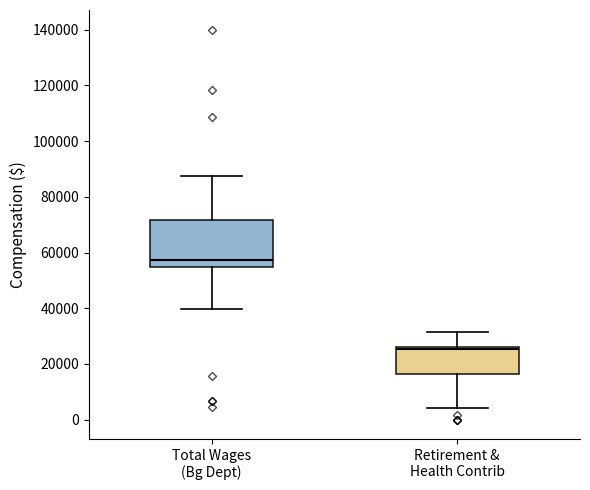

Where does the median line of the box for Total Wages (Bg Dept) sit on the y-axis? The values are not printed on the chart, so give them approximately, as read against the axis.

58000